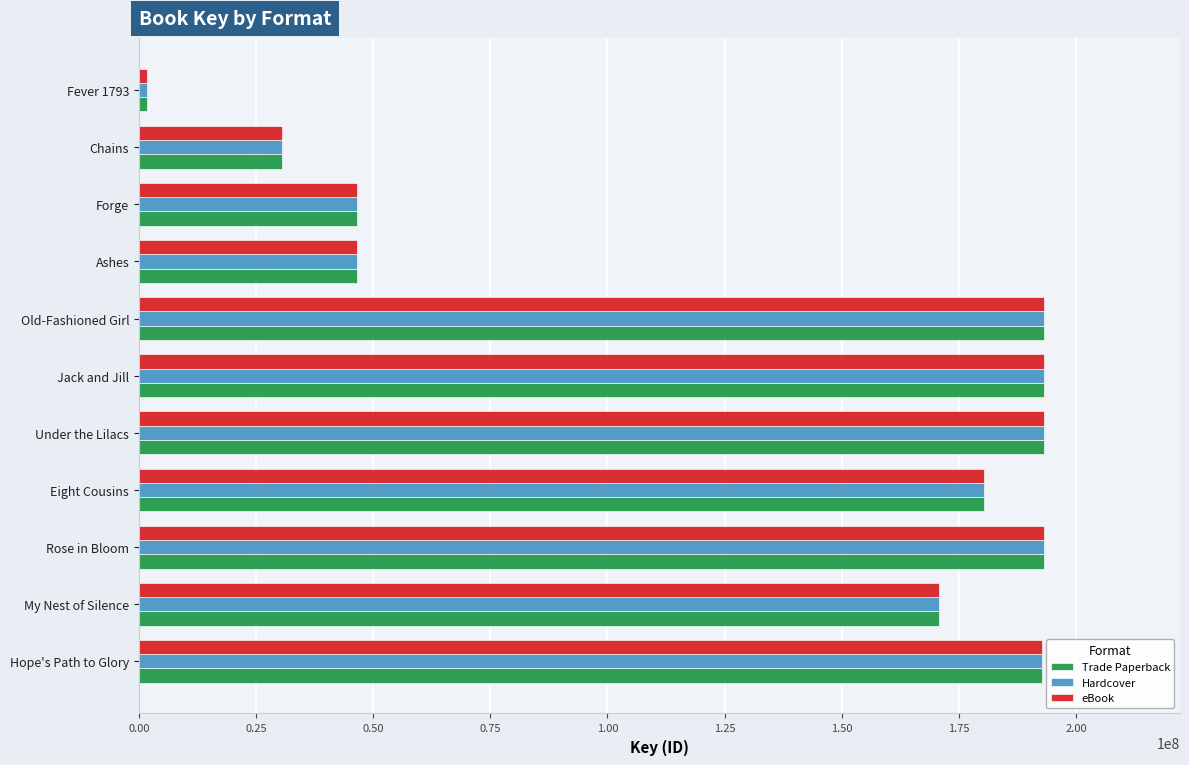

Which category has the lowest value in the Hardcover series?

Fever 1793